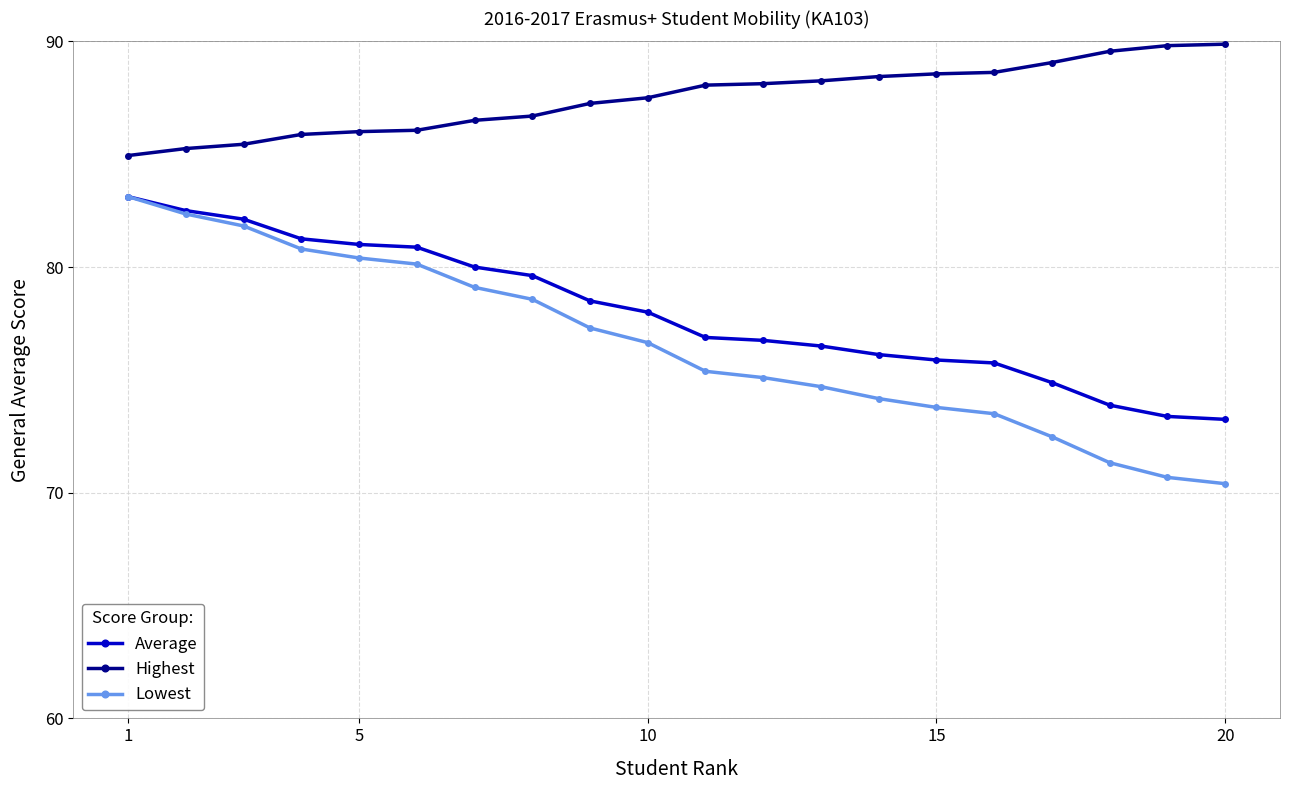

Which series has the largest total across all categories?

Highest